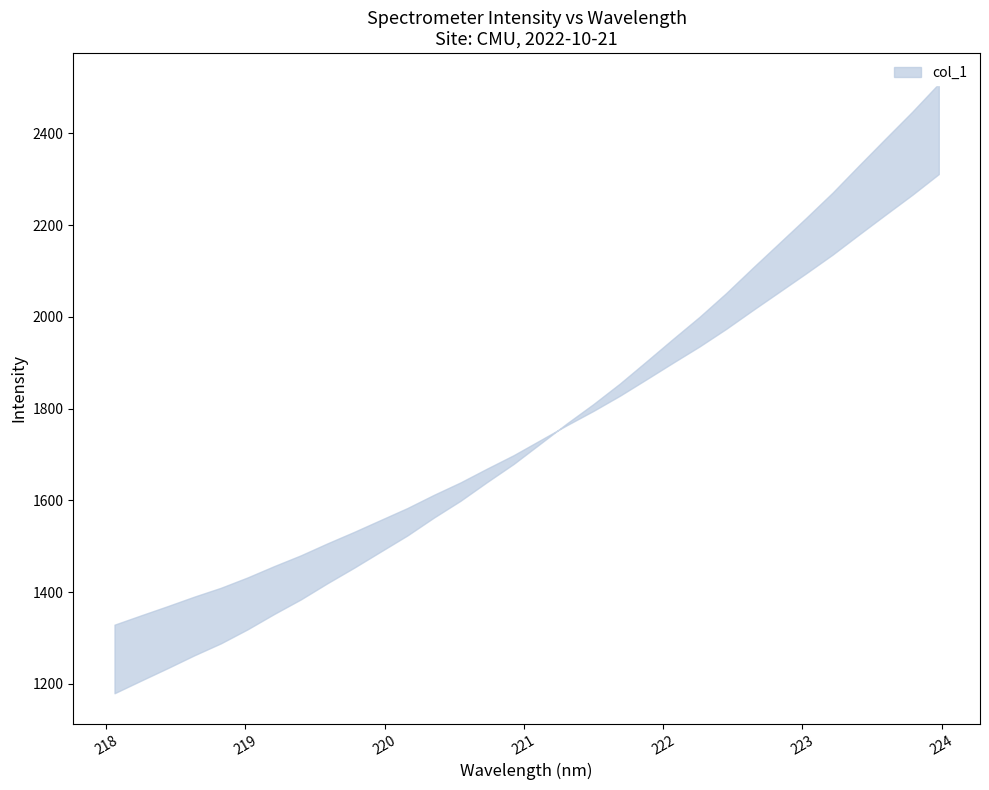

Which category has the lowest value across all series?

218.0596